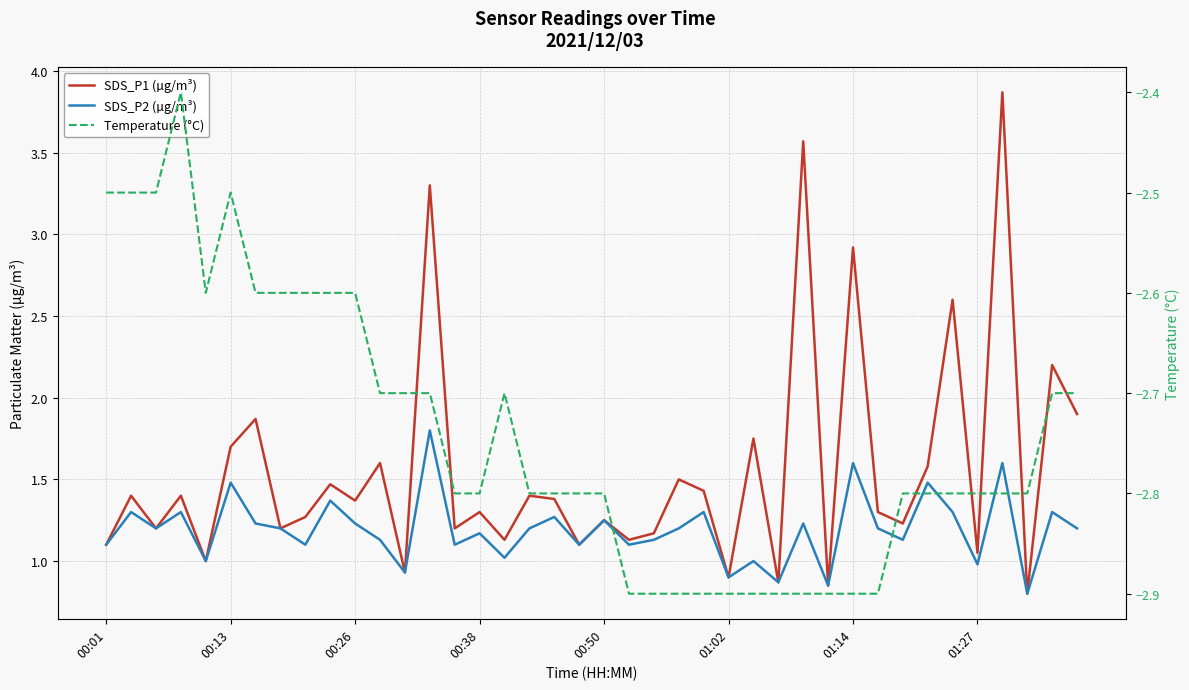

In SDS_P2 (µg/m³), how many points are lower than both neighbors (excluding endpoints)?

14